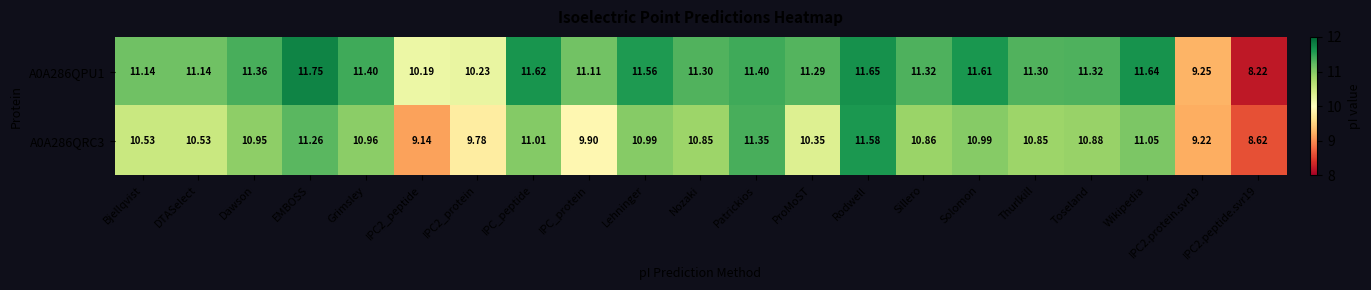

At which label does A0A286QPU1 first exceed 11?

Bjellqvist